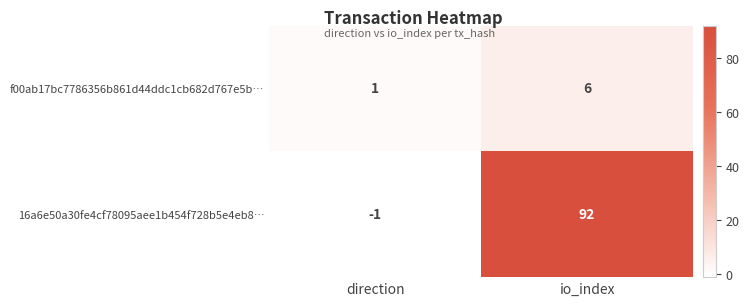

How many series are shown in this chart?

2